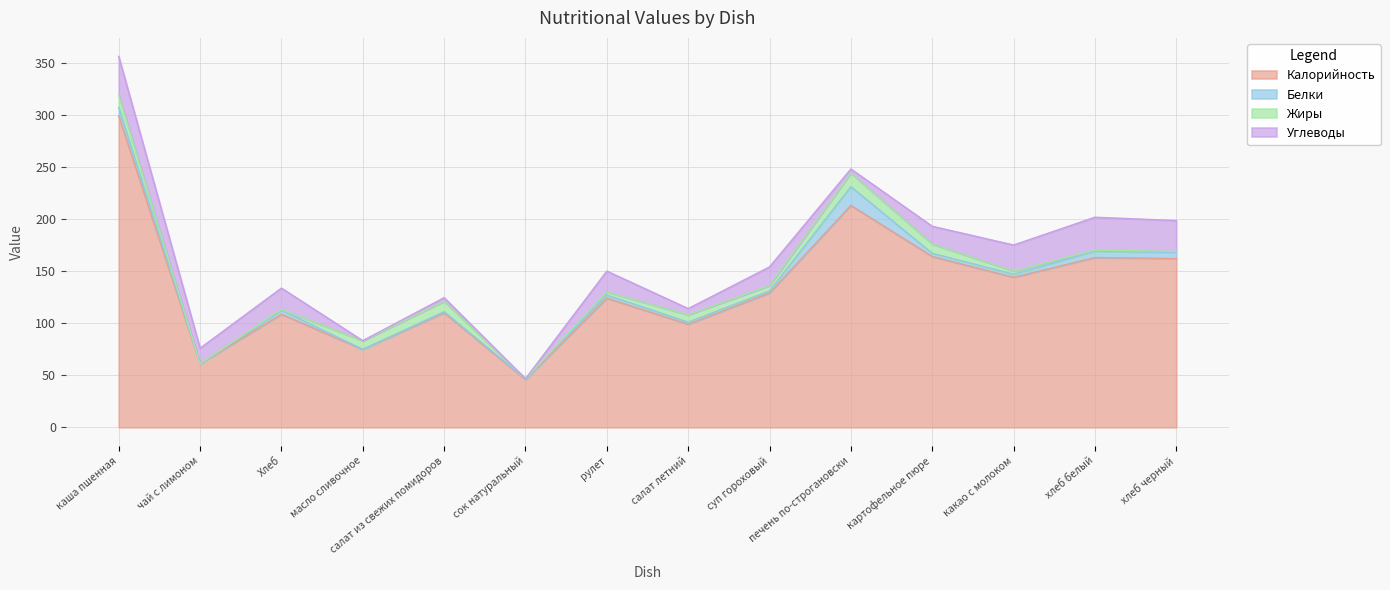

At how many categories does at least one series exceed 146?

5